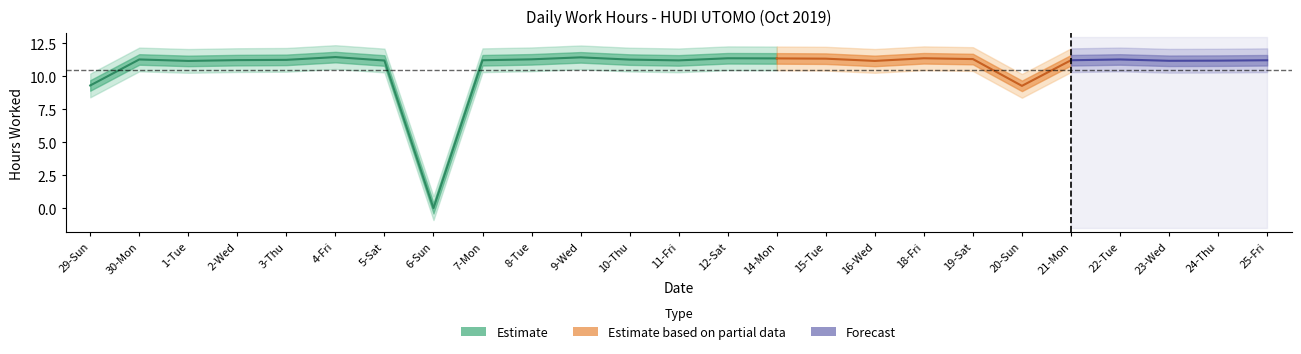

List the labels in order of value, largest first.

4-Fri, 9-Wed, 12-Sat, 18-Fri, 14-Mon, 15-Tue, 19-Sat, 8-Tue, 30-Mon, 22-Tue, 10-Thu, 3-Thu, 2-Wed, 7-Mon, 21-Mon, 25-Fri, 11-Fri, 5-Sat, 24-Thu, 23-Wed, 1-Tue, 16-Wed, 29-Sun, 20-Sun, 6-Sun